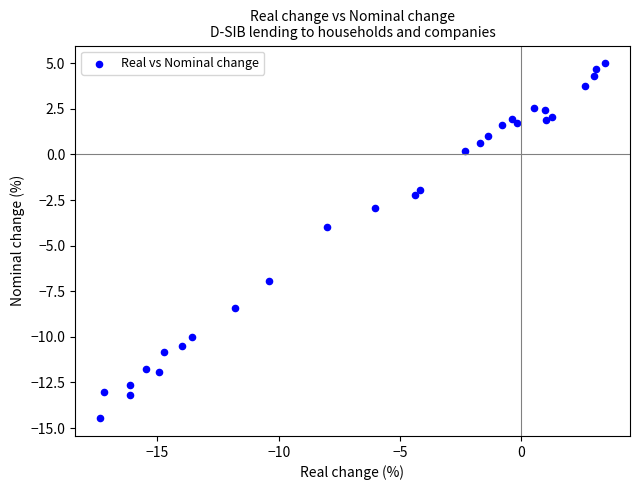

What is the range of Y values (max minus min)?

19.5